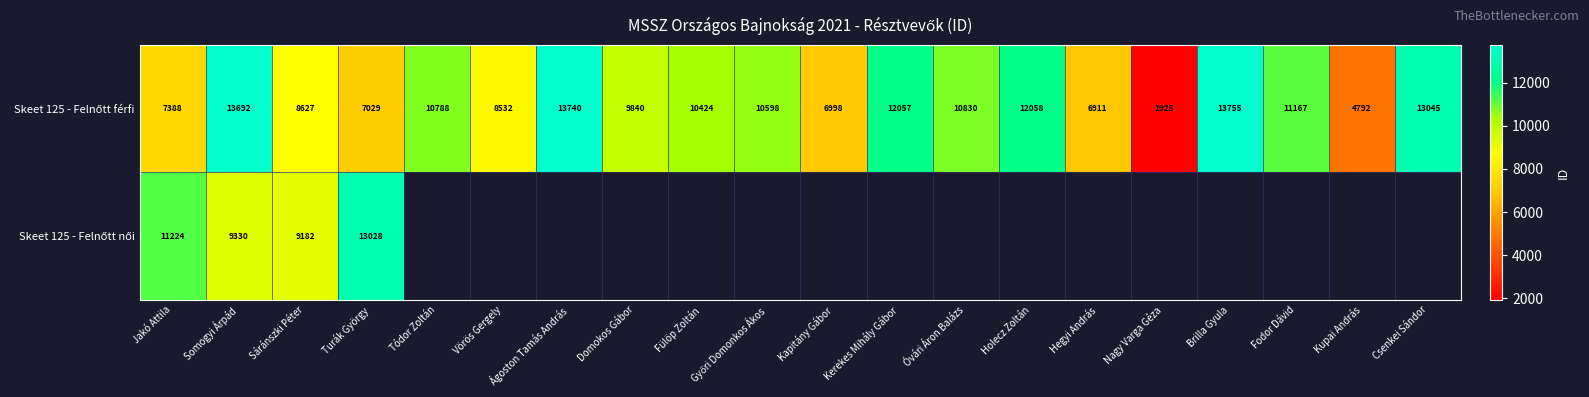

Which series has the largest total across all categories?

Skeet 125 - Felnőtt férfi